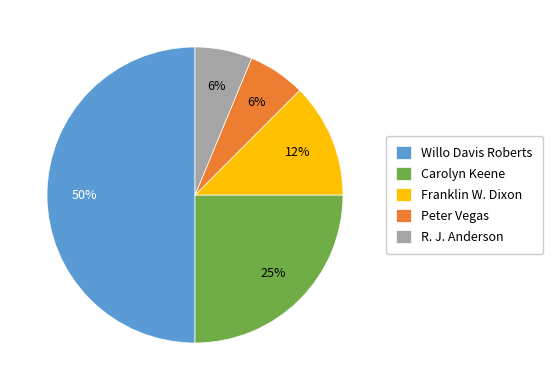

Do Peter Vegas and Carolyn Keene together represent more than half of the pie?

No